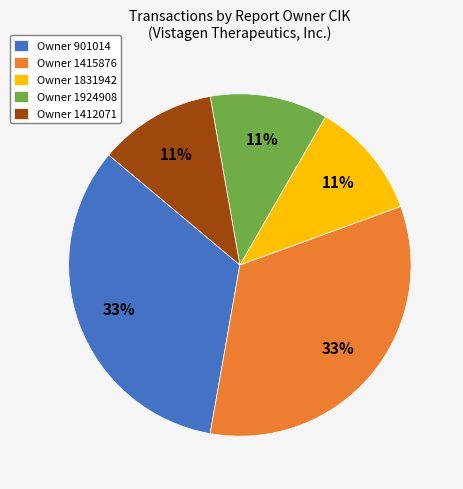

Does Owner 901014 represent more than half of the total?

No